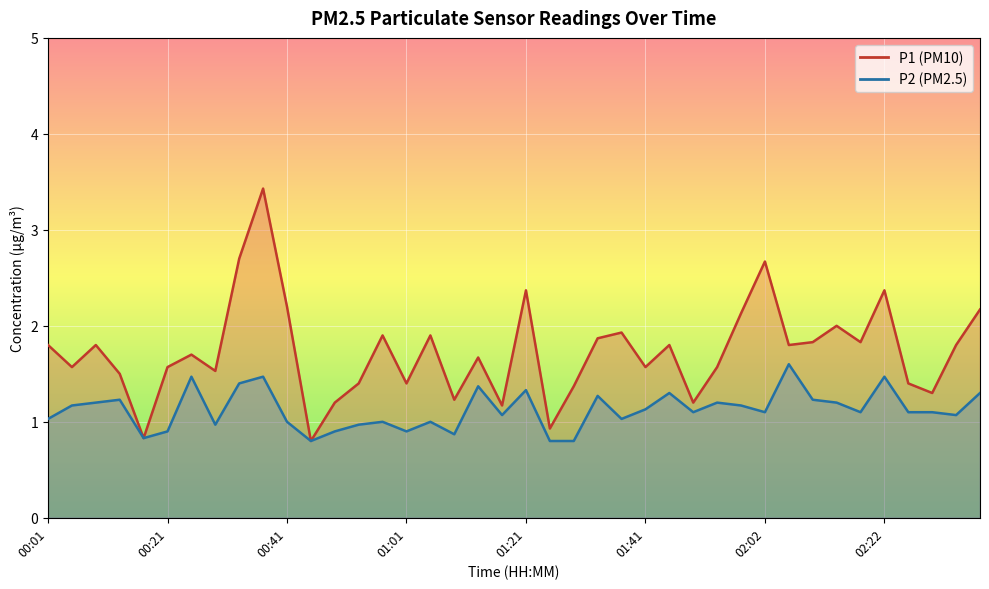

What is the label of the 26th point from the left?

01:41